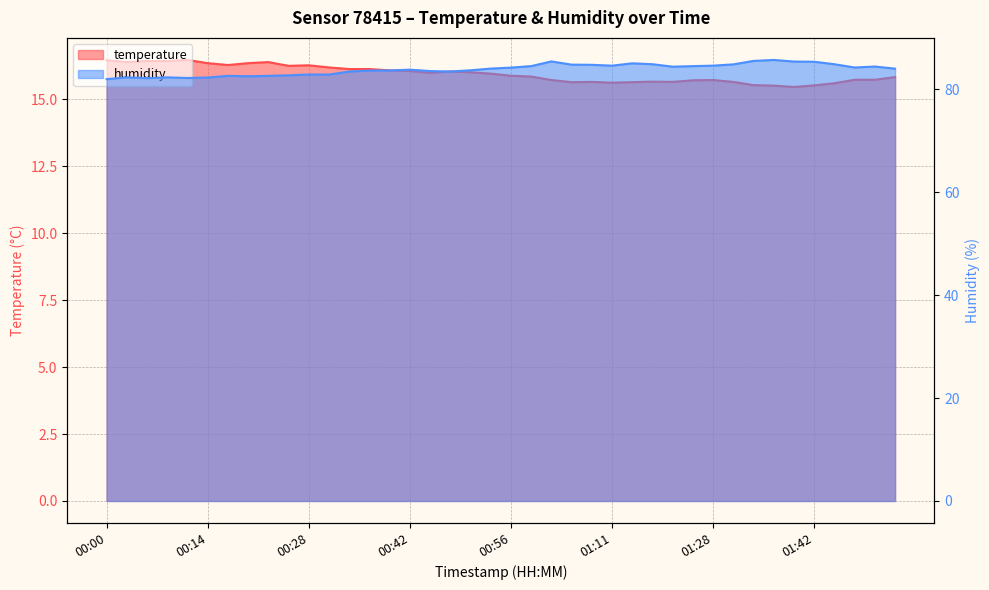

True or false: temperature and humidity cross at least once.

False